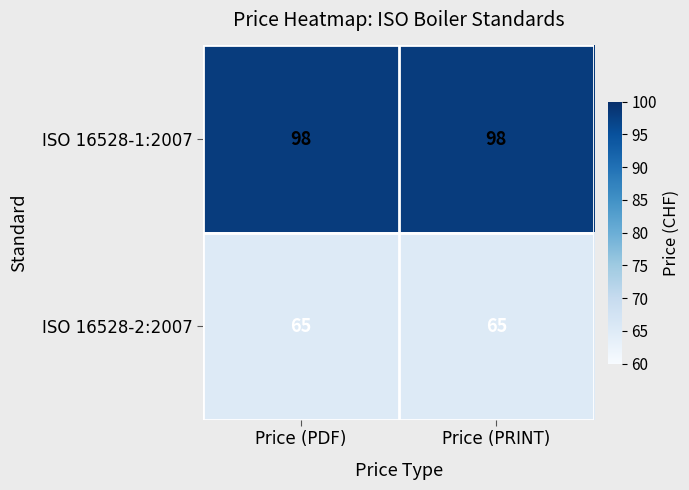

Reading left to right, extract all data points from this chart.

ISO 16528-1:2007: Price (PDF)=98	Price (PRINT)=98
ISO 16528-2:2007: Price (PDF)=65	Price (PRINT)=65